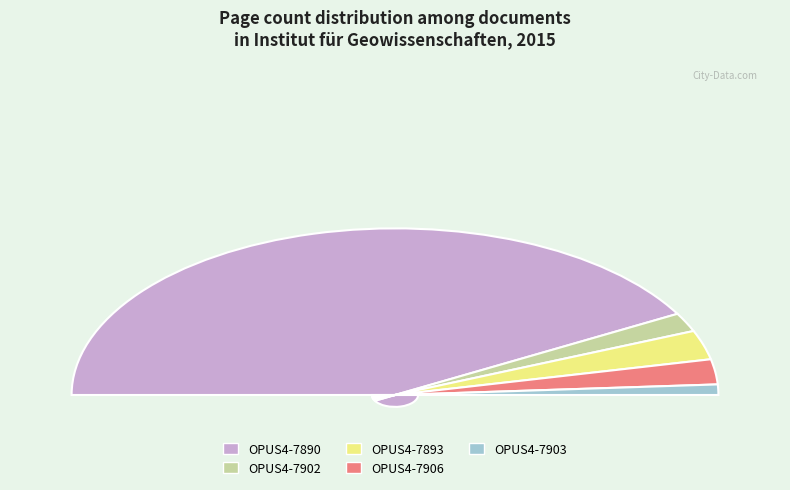

How much of the chart is everything except OPUS4-7903?

98.0%